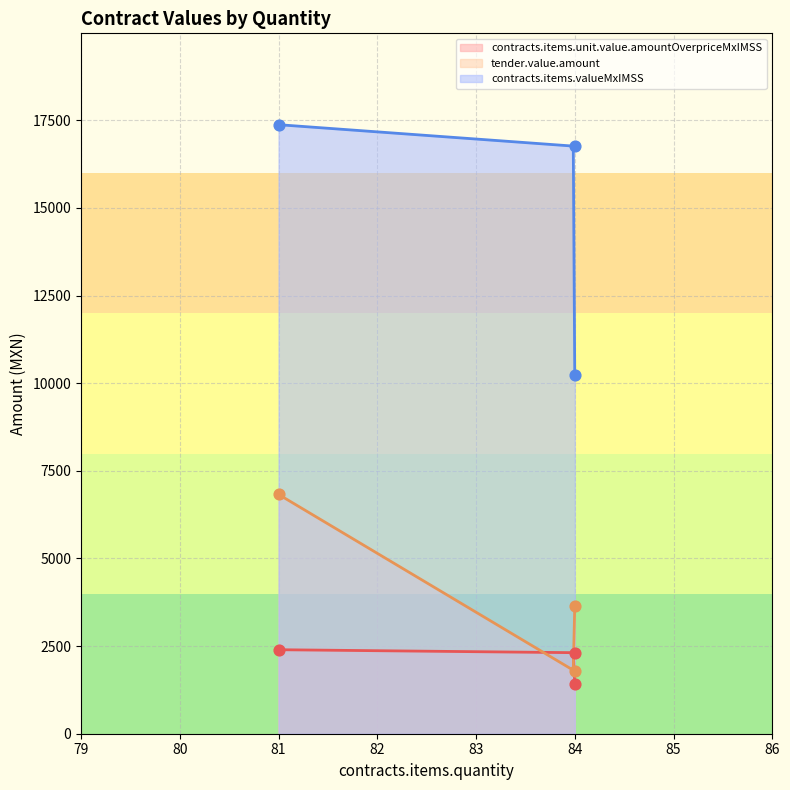

At which category is the sum across all series the highest?

81